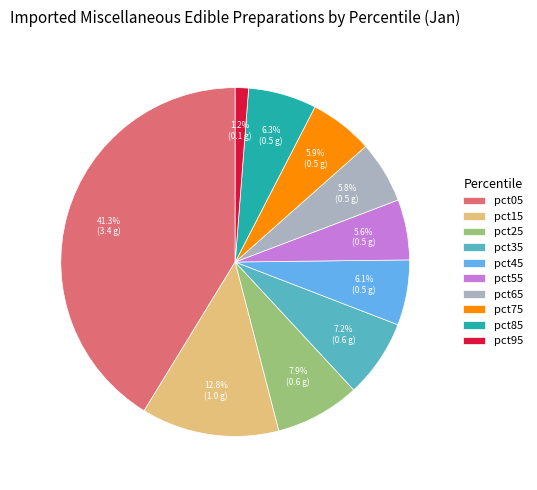

Is it true that pct75 is 6% of the pie?

True